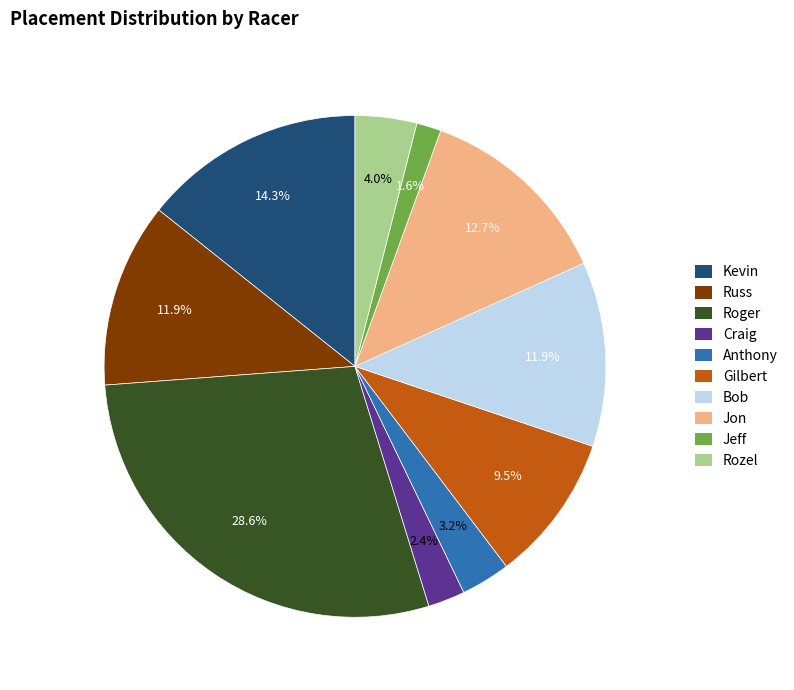

Is there a majority slice in this chart?

No